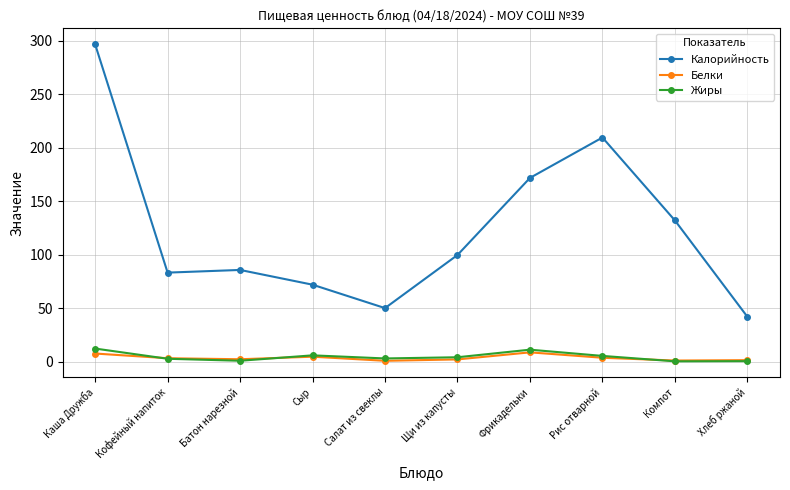

How many values in the Белки series are below 3?

5